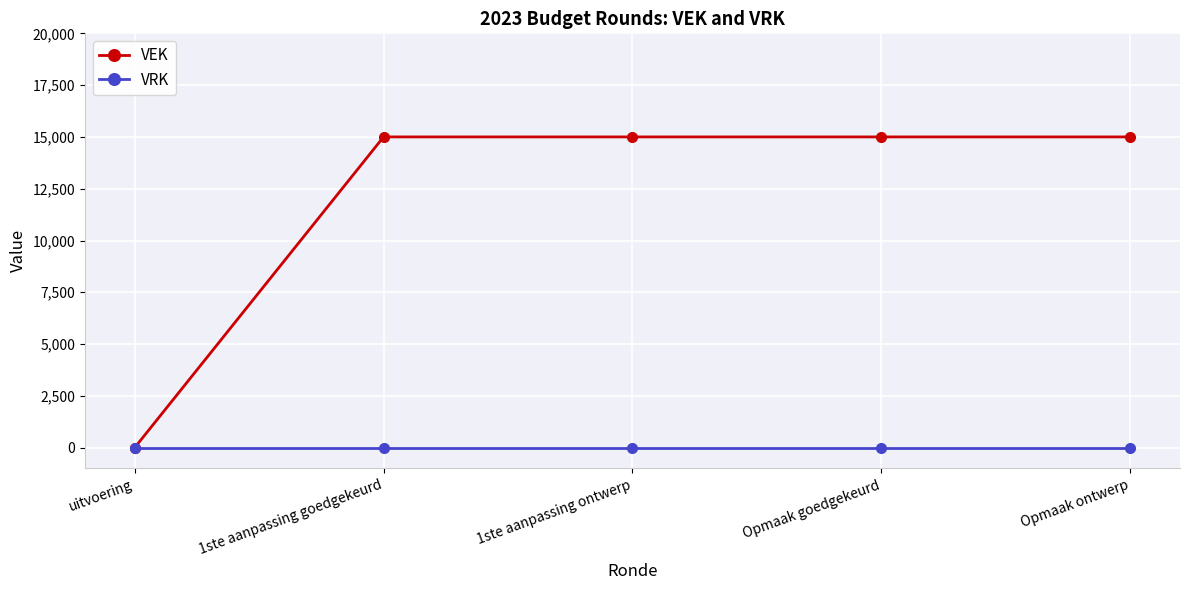

Reading left to right, transcribe all the data shown in this chart.

VEK: uitvoering=0	1ste aanpassing goedgekeurd=15000	1ste aanpassing ontwerp=15000	Opmaak goedgekeurd=15000	Opmaak ontwerp=15000
VRK: uitvoering=0	1ste aanpassing goedgekeurd=0	1ste aanpassing ontwerp=0	Opmaak goedgekeurd=0	Opmaak ontwerp=0